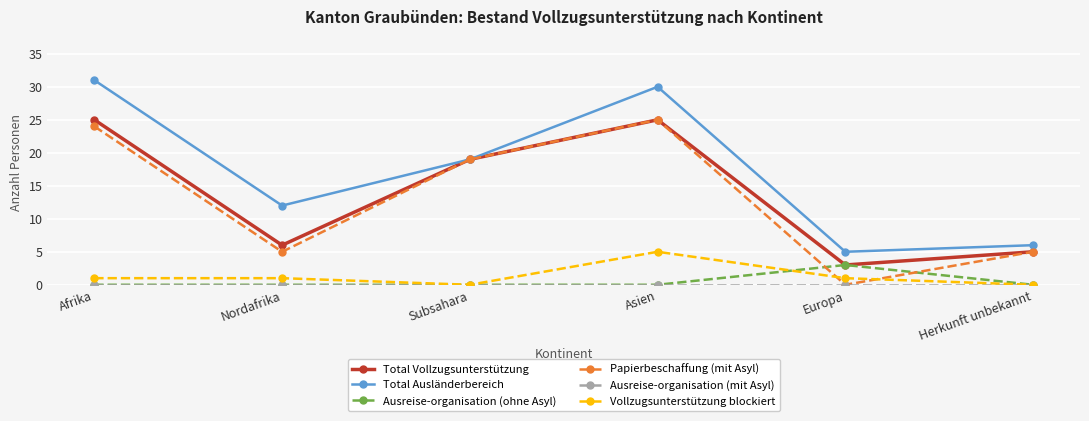

How many distinct data groups are displayed?

6